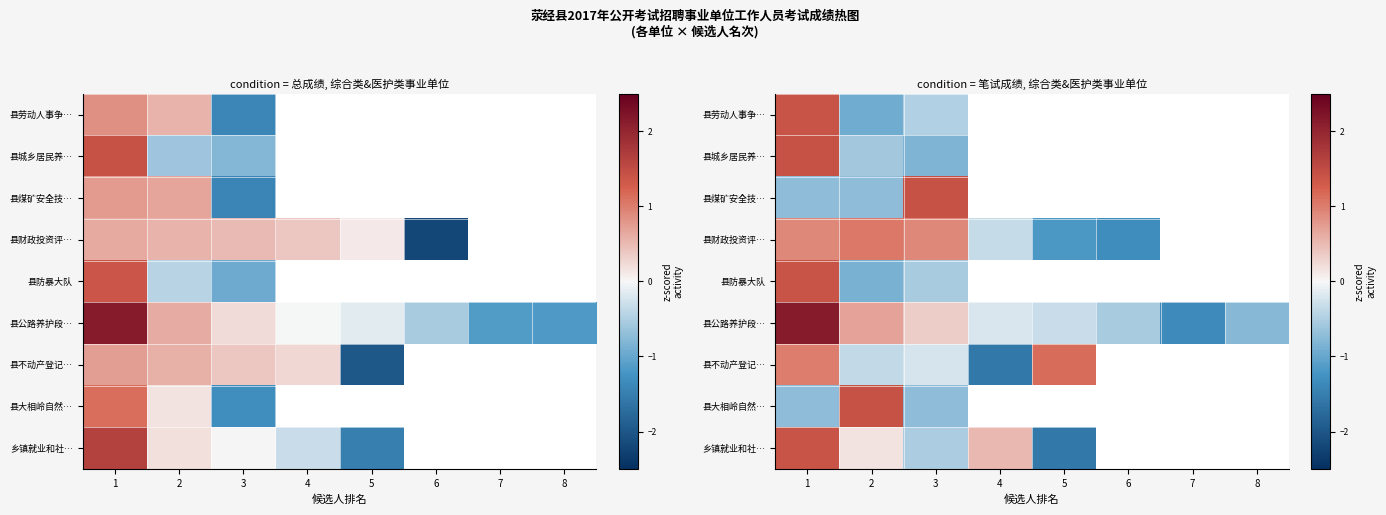

What is the maximum value shown in the chart?

2.1